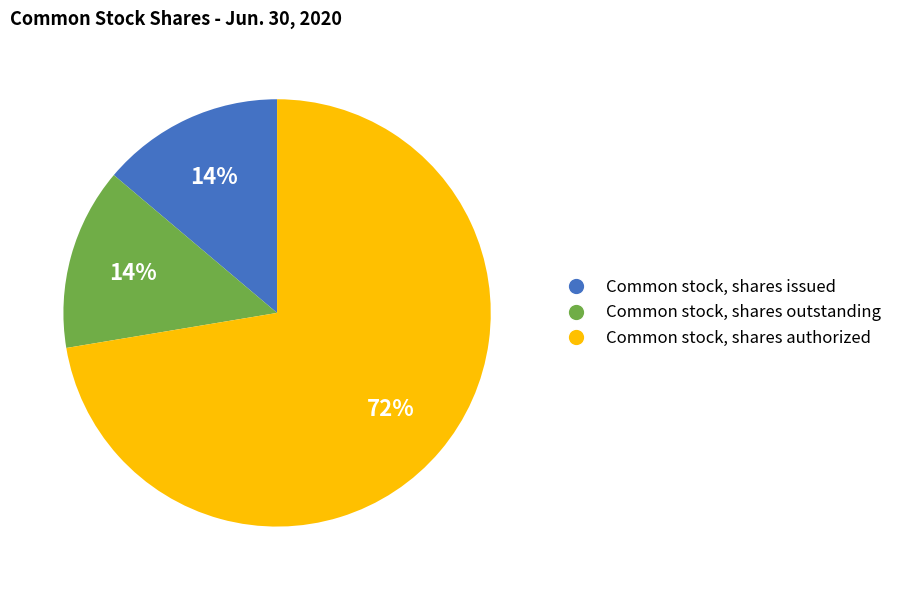

Do Common stock, shares issued and Common stock, shares outstanding together represent more than half of the pie?

No